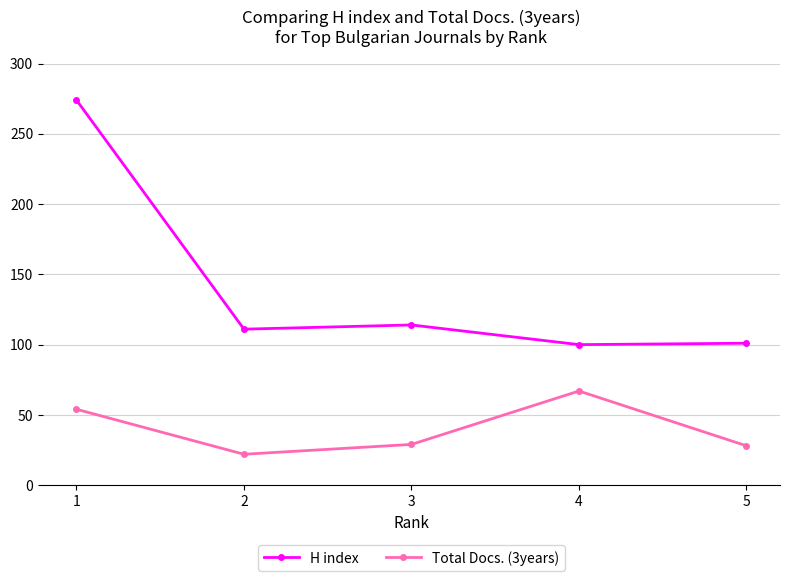

Which category has the highest value in the H index series?

1